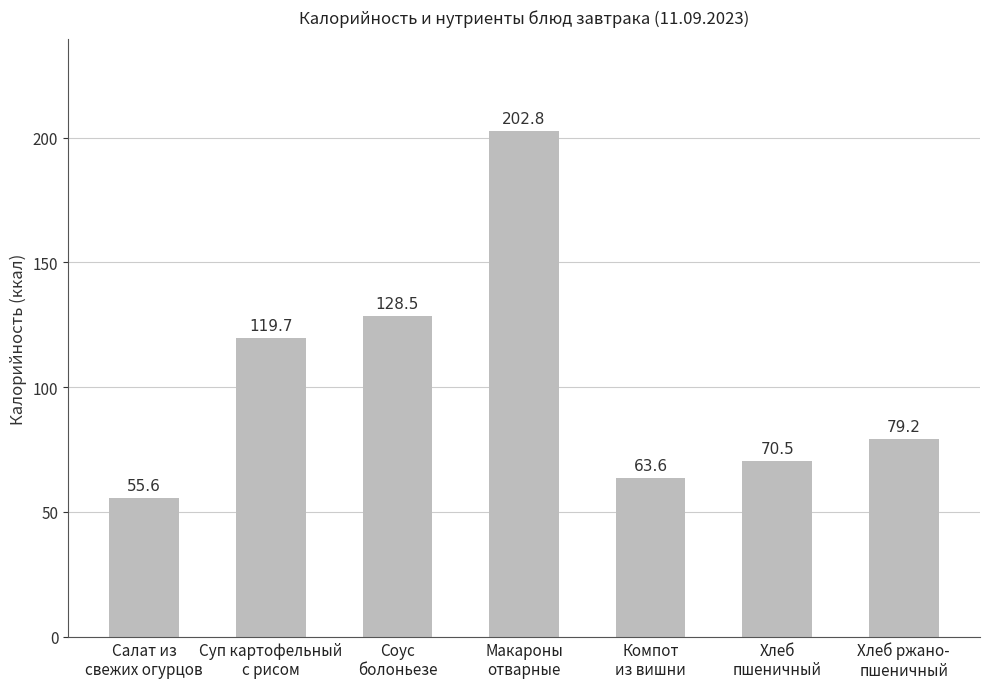

Does the chart contain any negative values?

No